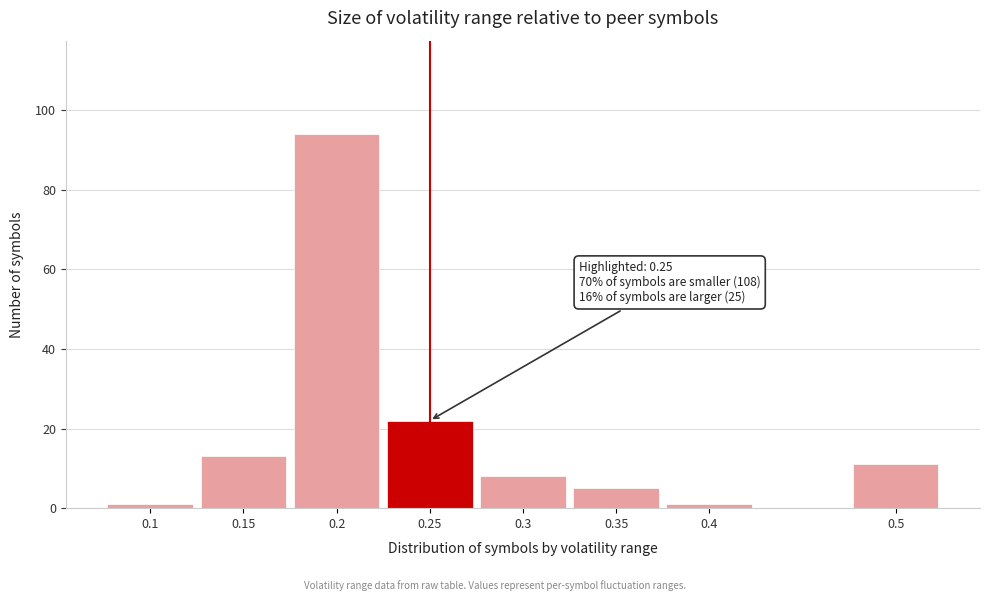

Reading right to left, what are all the values shown in this chart?

0.5=11	0.4=1	0.35=5	0.3=8	0.25=22	0.2=94	0.15=13	0.1=1